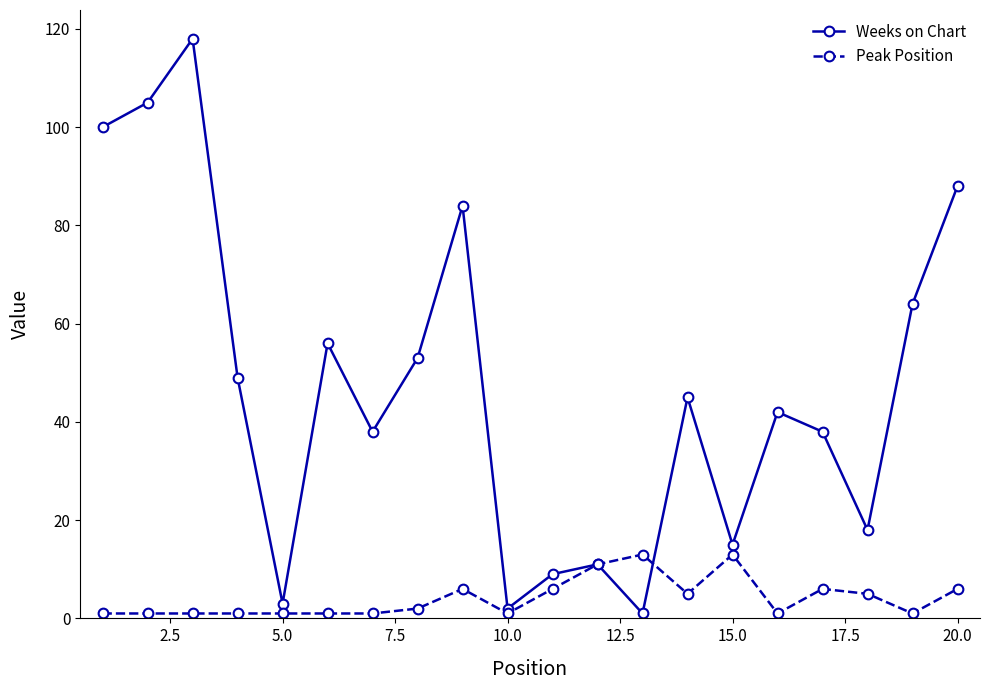

Rank the series by their maximum value, from highest to lowest.

Weeks on Chart, Peak Position